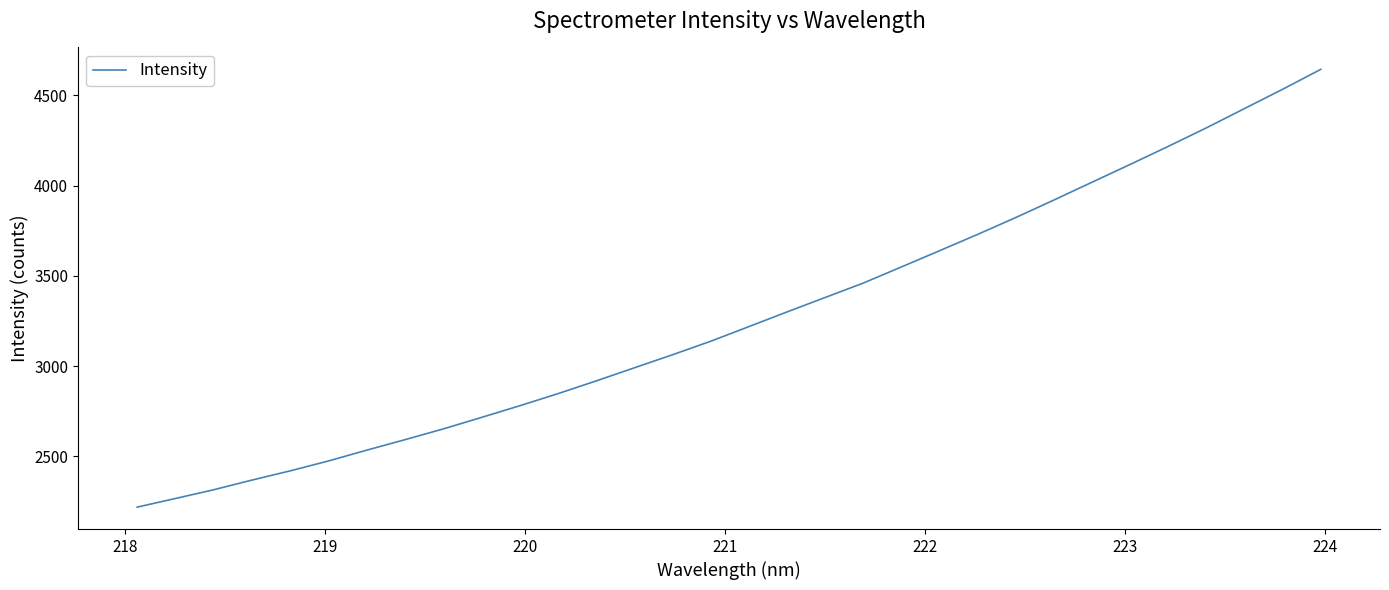

Does the chart display data point markers on the line(s)?

No